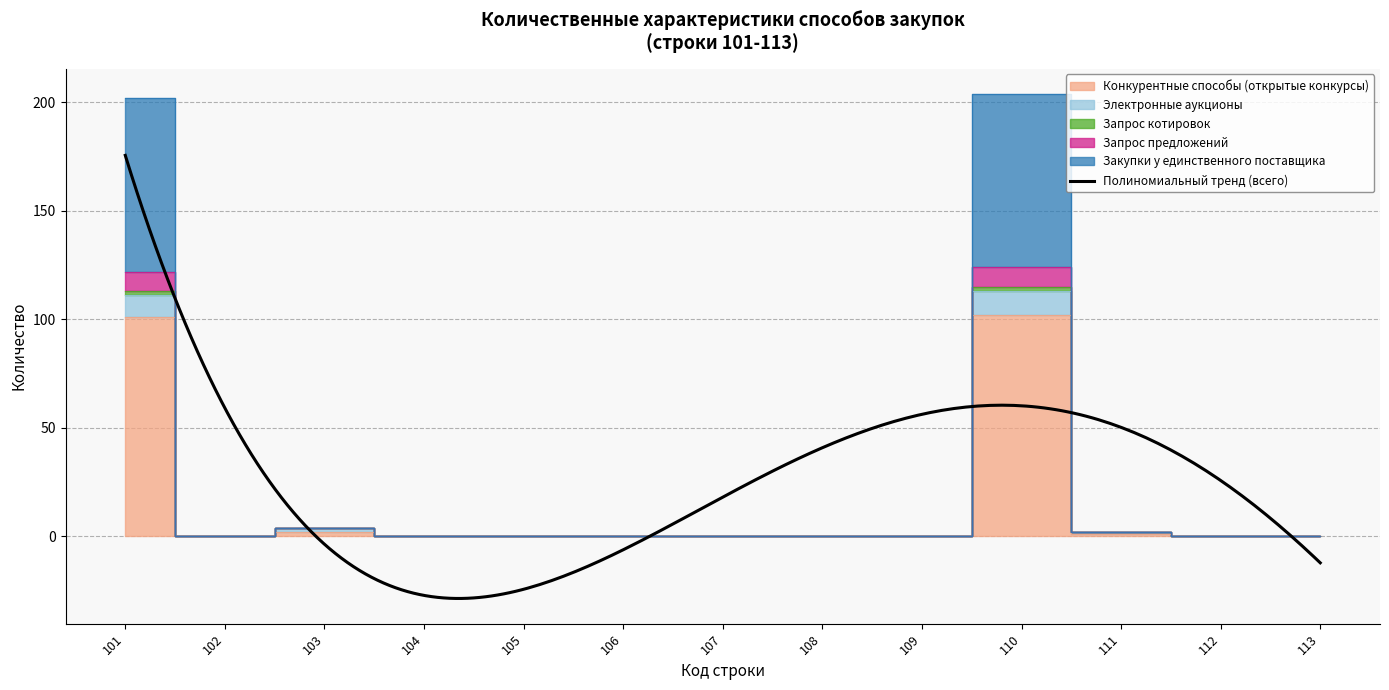

What is the greatest value displayed?

204